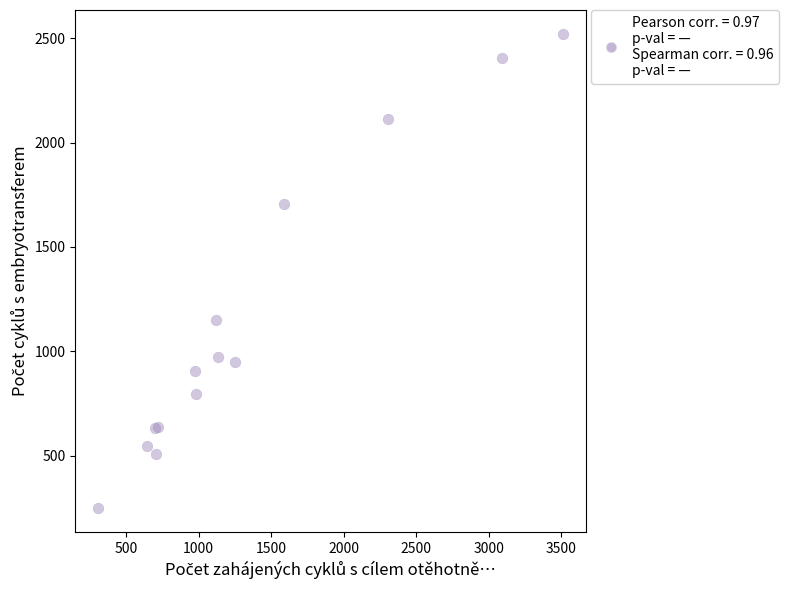

What Y value in the scatter plot is closest to 1385?

1148